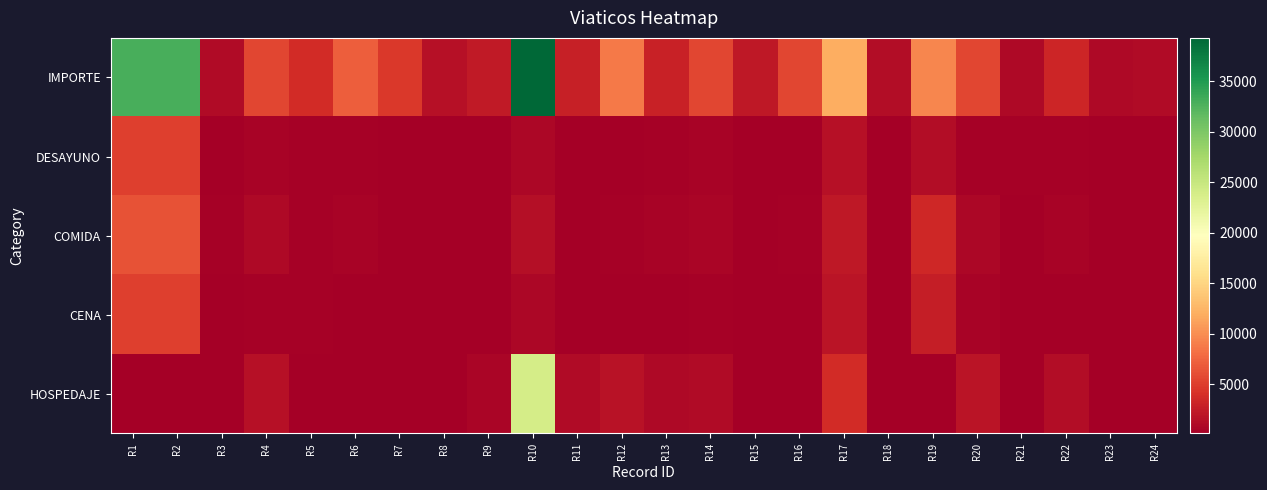

Reading left to right, extract all data points from this chart.

IMPORTE: R1=32953.5	R2=32953.5	R3=1061.2	R4=5564.6	R5=3770.9	R6=6993.6	R7=4560.0	R8=1492.5	R9=2393.0	R10=39323.2	R11=2781.0	R12=8777.0	R13=2985.0	R14=5466.0	R15=2158.5	R16=5564.6	R17=11898.4	R18=1248.0	R19=9592.0	R20=5466.0	R21=870.5	R22=3185.0	R23=904.0	R24=1058.0
DESAYUNO: R1=5000.0	R2=5000.0	R3=219.0	R4=552.0	R5=320.0	R6=400.0	R7=0.0	R8=100.0	R9=0.0	R10=800.0	R11=166.0	R12=200.0	R13=332.0	R14=498.0	R15=0.0	R16=0.0	R17=1500.0	R18=127.5	R19=1292.0	R20=332.0	R21=365.0	R22=332.0	R23=0.0	R24=128.0
COMIDA: R1=6253.2	R2=6253.2	R3=384.0	R4=882.0	R5=336.0	R6=540.0	R7=0.0	R8=100.0	R9=0.0	R10=1359.4	R11=159.0	R12=344.7	R13=476.0	R14=705.0	R15=247.5	R16=310.0	R17=2126.2	R18=202.0	R19=3360.0	R20=714.0	R21=0.0	R22=476.0	R23=0.0	R24=202.0
CENA: R1=5000.0	R2=5000.0	R3=0.0	R4=276.0	R5=320.0	R6=0.0	R7=0.0	R8=100.0	R9=0.0	R10=800.0	R11=166.0	R12=200.0	R13=166.0	R14=332.0	R15=0.0	R16=0.0	R17=1850.0	R18=128.0	R19=2647.6	R20=498.0	R21=0.0	R22=96.0	R23=0.0	R24=128.0
HOSPEDAJE: R1=0.0	R2=0.0	R3=0.0	R4=1500.0	R5=0.0	R6=0.0	R7=0.0	R8=0.0	R9=600.0	R10=23927.6	R11=1156.3	R12=1737.0	R13=895.0	R14=1148.0	R15=0.0	R16=0.0	R17=3680.0	R18=0.0	R19=0.0	R20=1790.0	R21=0.0	R22=1211.0	R23=0.0	R24=0.0